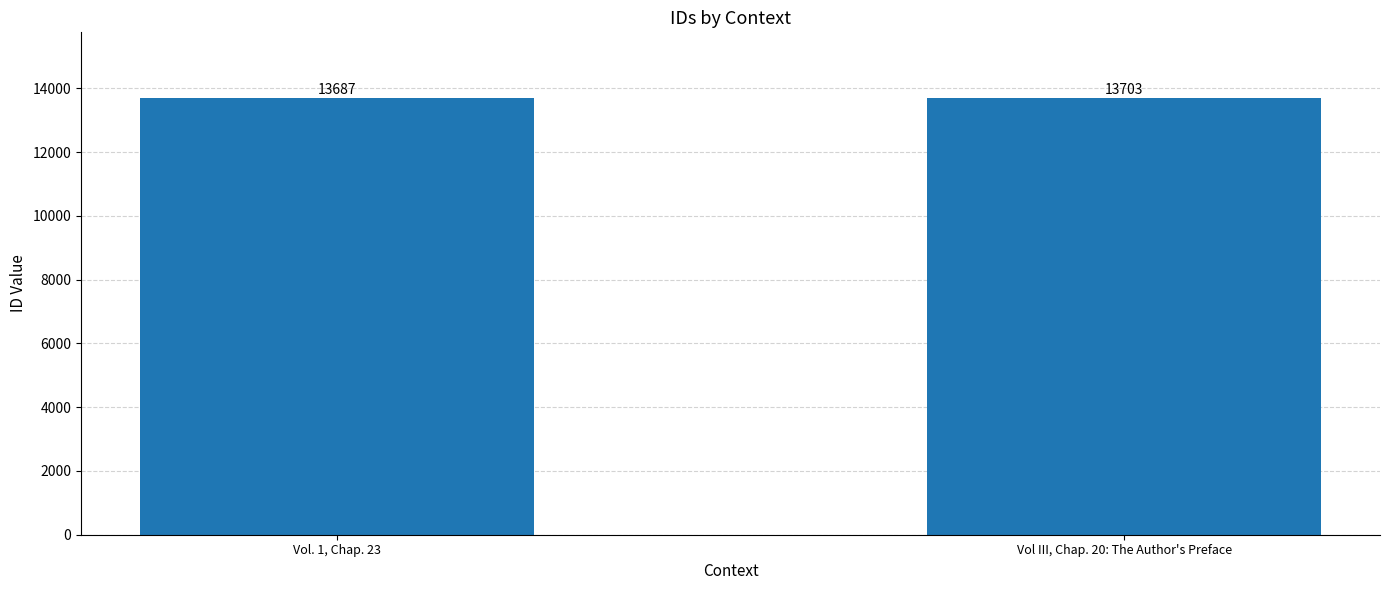

What position from the right is Vol III, Chap. 20: The Author's Preface?

1